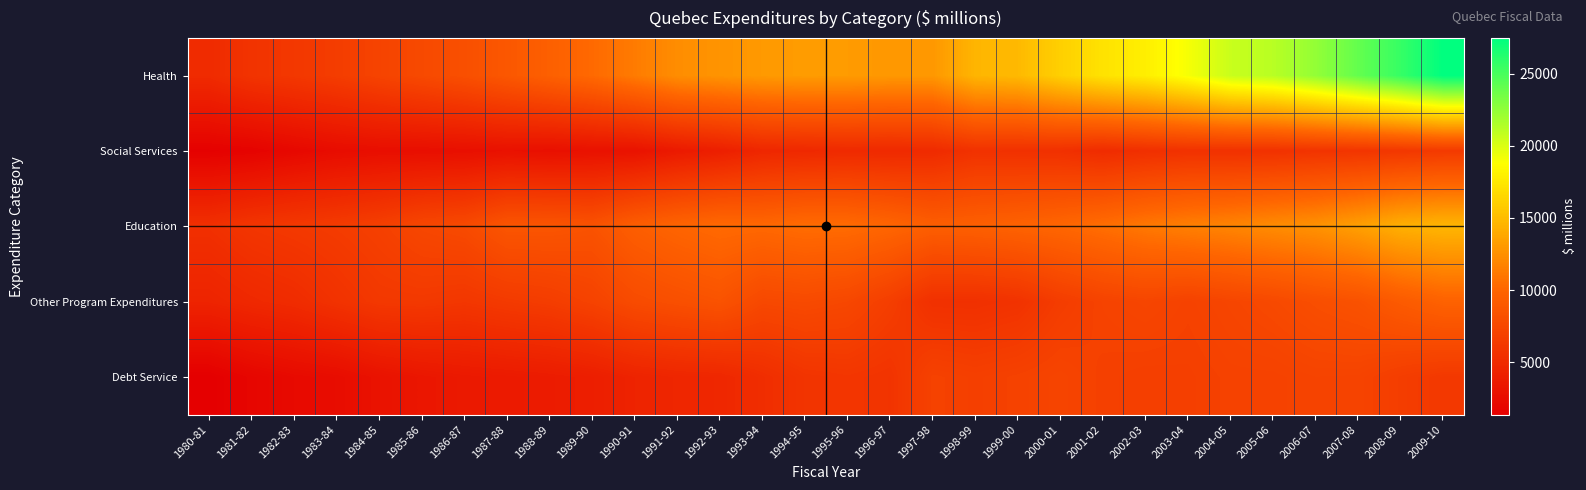

Which series changed the most between 1988-89 and 2001-02?

Health